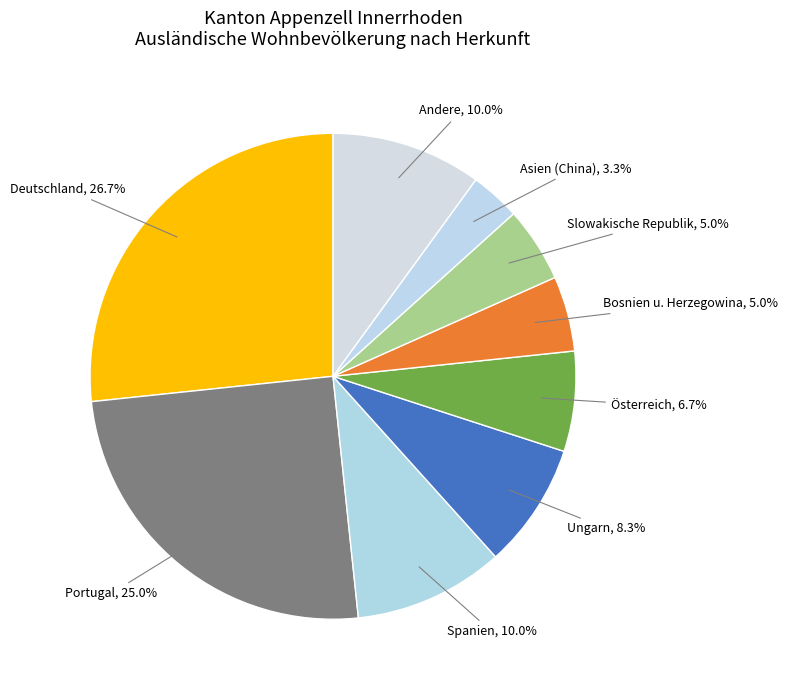

To the nearest percent, what is the difference between the largest and smallest slice percentages?

23%